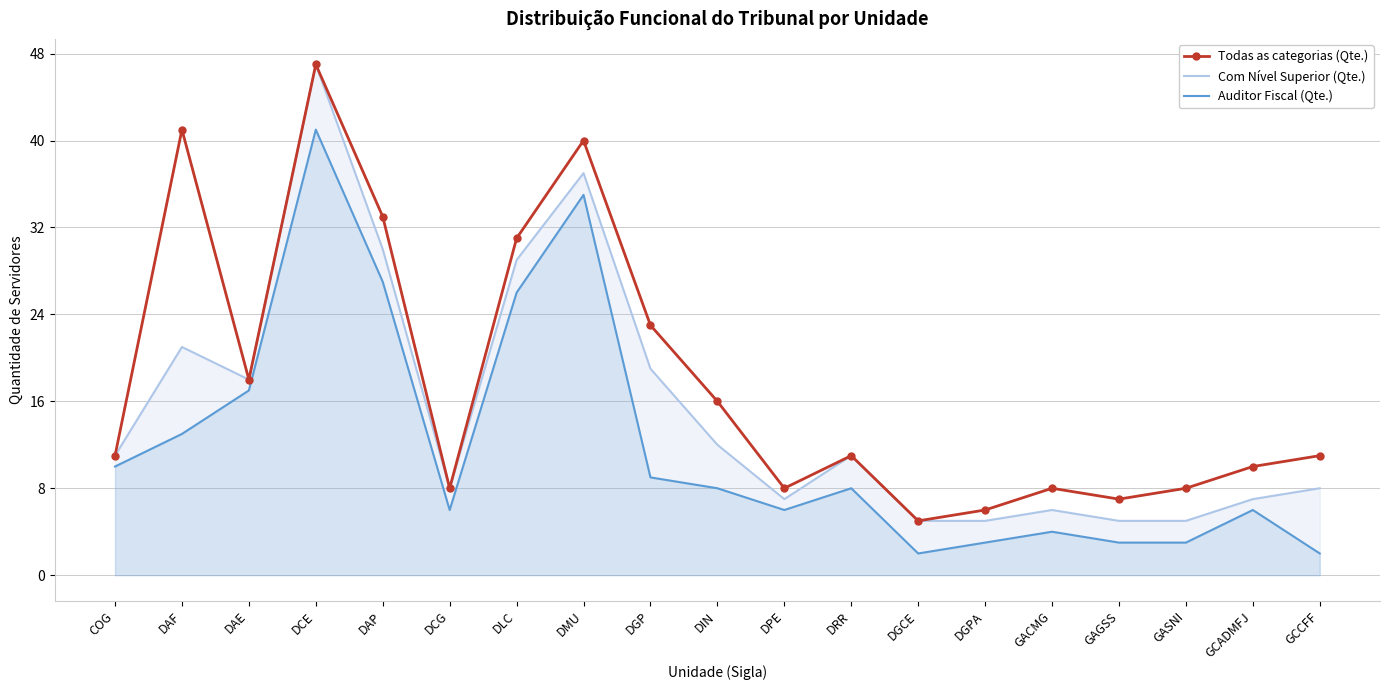

Where does the Auditor Fiscal (Qte.) series first go above 8?

COG